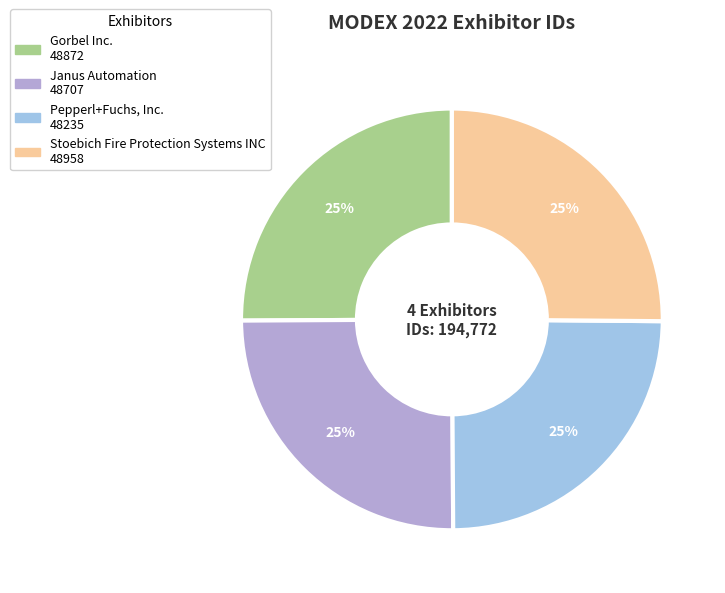

Count the number of slices in the pie.

4